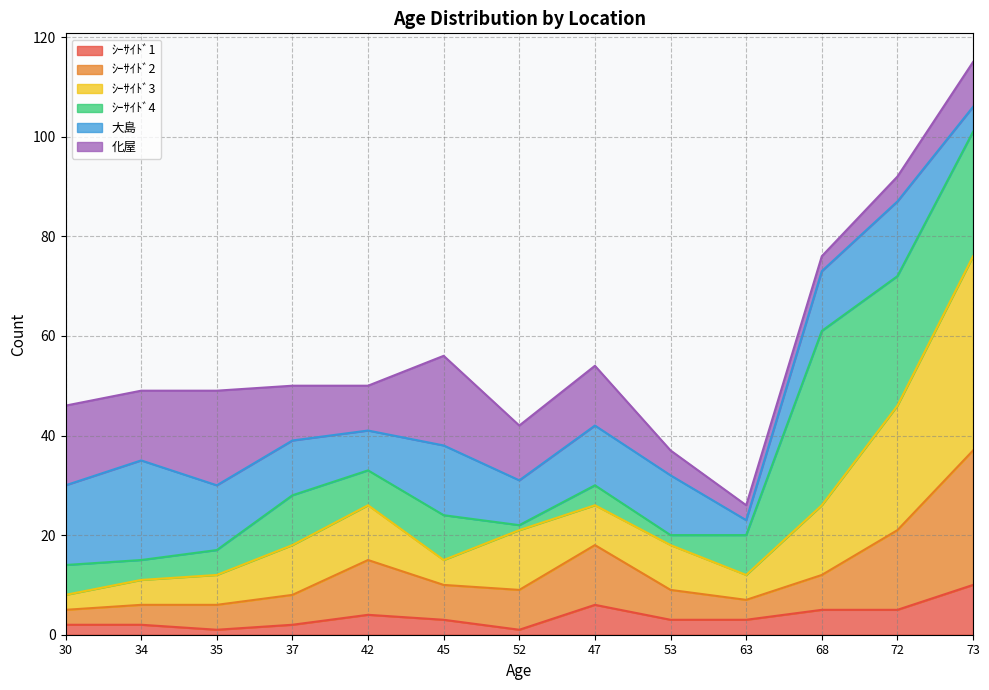

How many lines are shown in the chart?

6